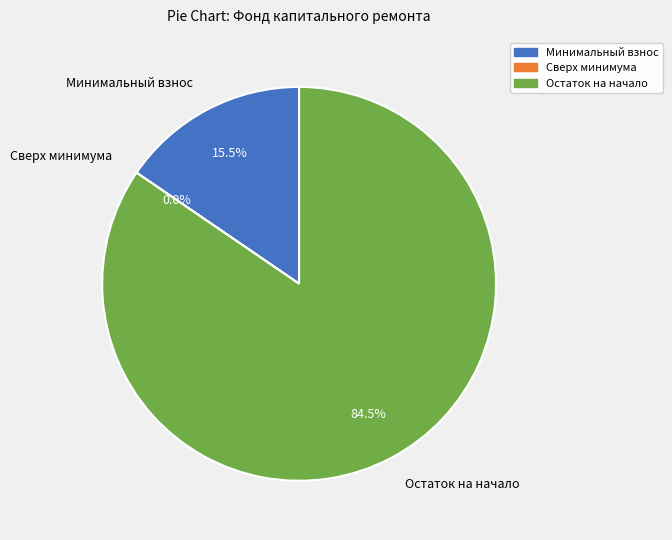

Combined, do Остаток на начало and Минимальный взнос account for over 50%?

Yes